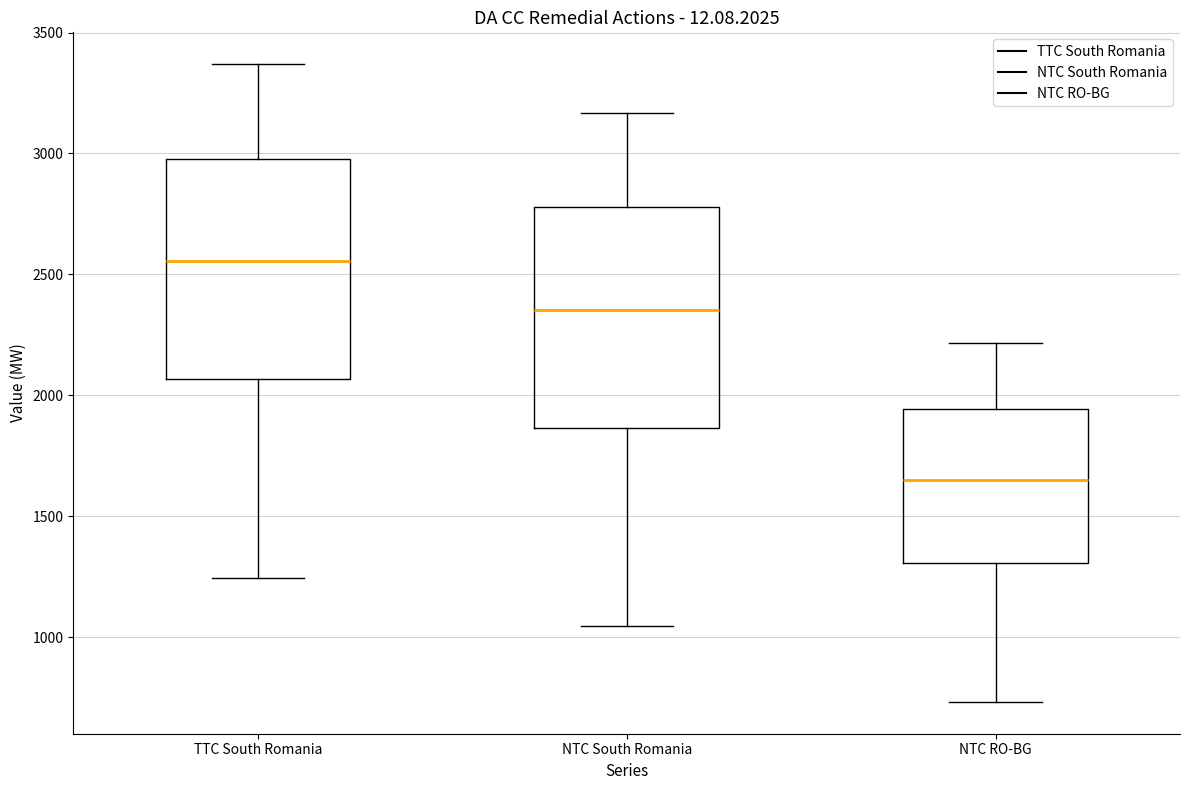

Reading left to right, read every box against the y-axis: the position of its median line, the range the box covers, and the ends of its whiskers. The values are not printed on the chart, so give them approximately, as read against the axis.

TTC South Romania: median 2550, box 2050 to 3000, whiskers 1250 to 3350
NTC South Romania: median 2350, box 1850 to 2800, whiskers 1050 to 3150
NTC RO-BG: median 1650, box 1300 to 1950, whiskers 750 to 2200